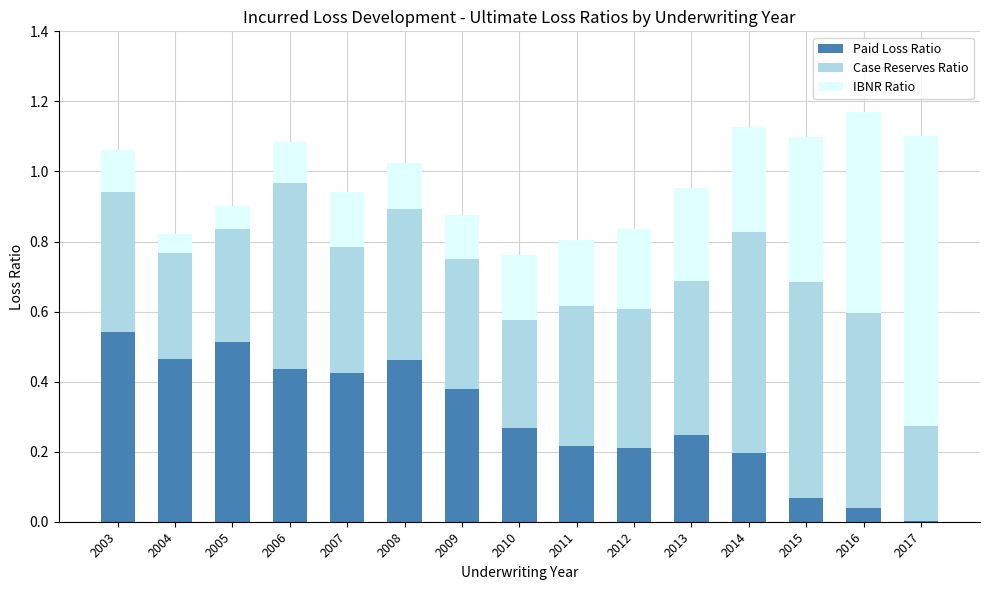

Is it true that Paid Loss Ratio equals 0.5 at 2009?

False